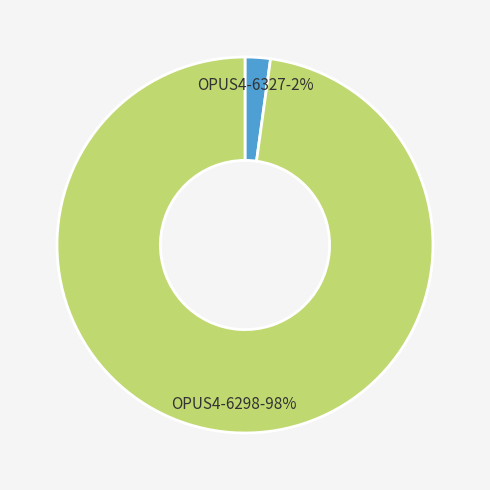

Does any single category account for the majority?

Yes